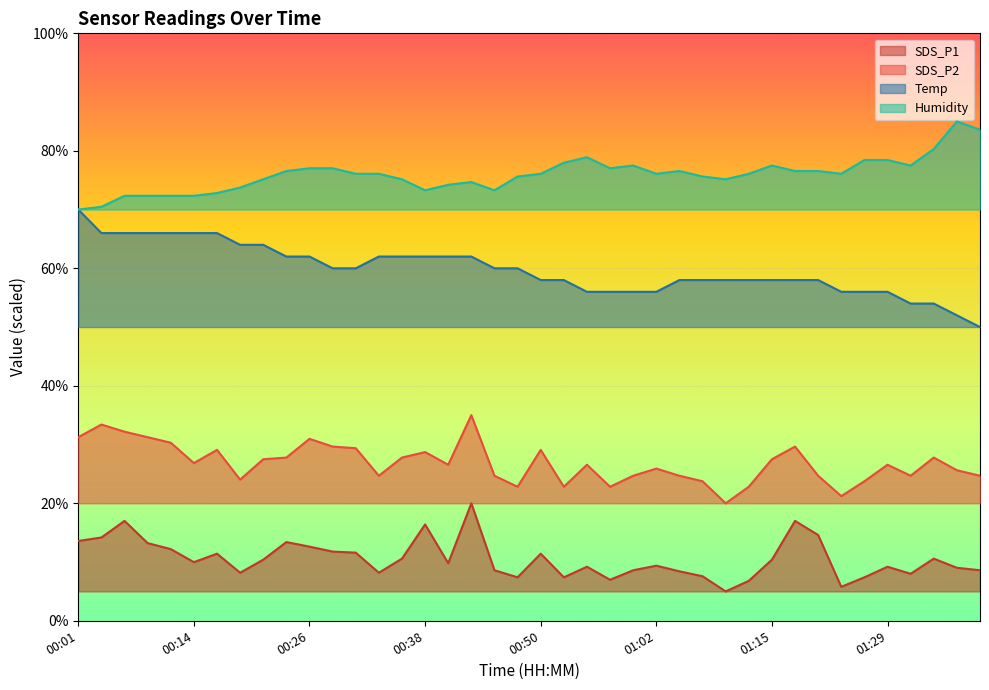

True or false: SDS_P1 and Temp cross at least once.

False